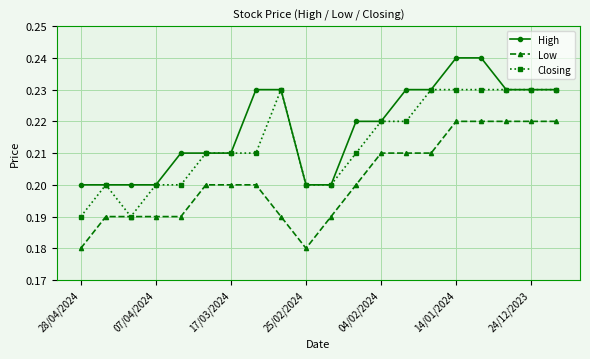

True or false: Low and High intersect in this chart.

False